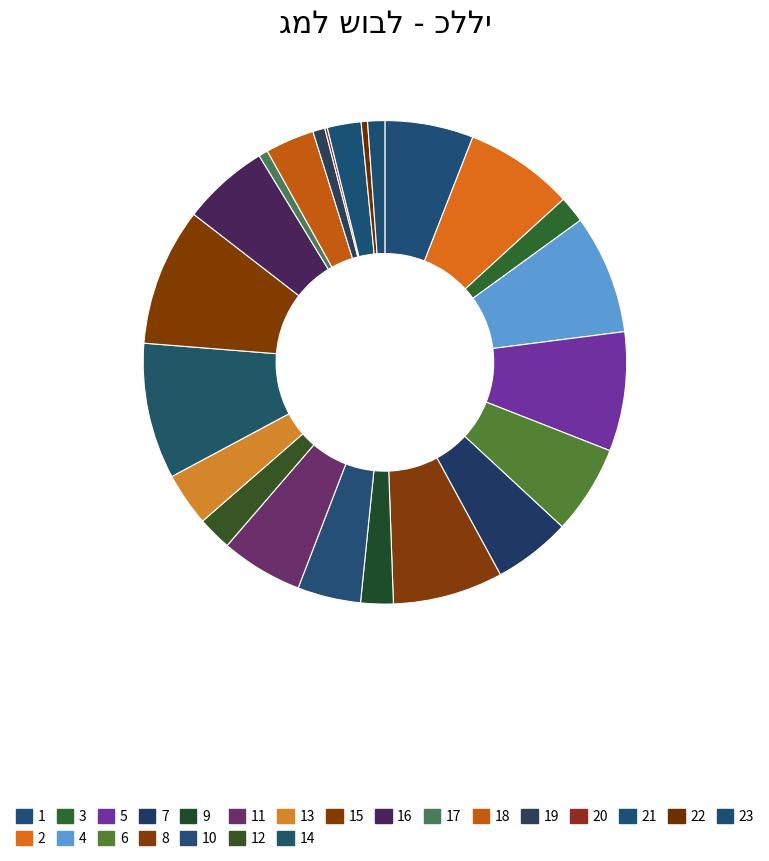

Is there any slice that represents more than half of the pie?

No